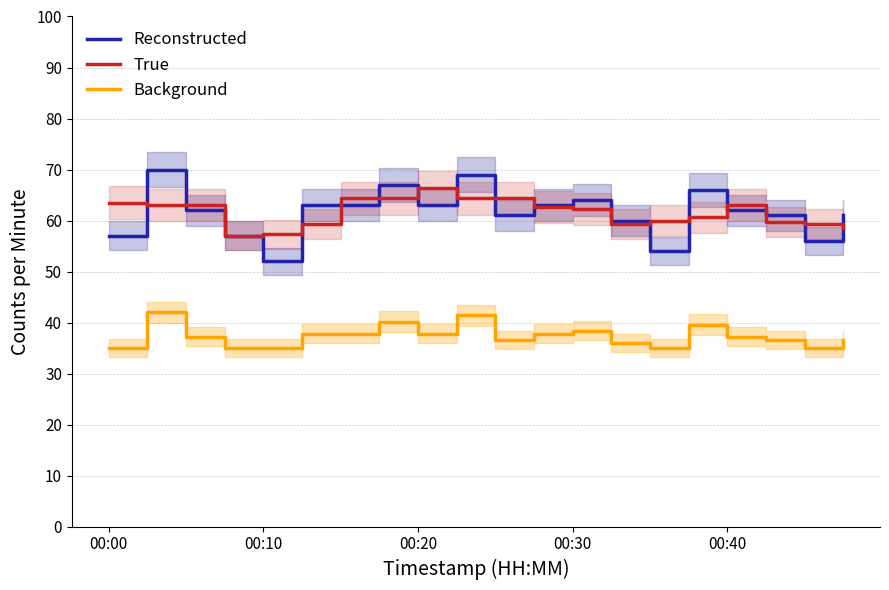

True or false: Background has a value of 40.2 at 7.

True